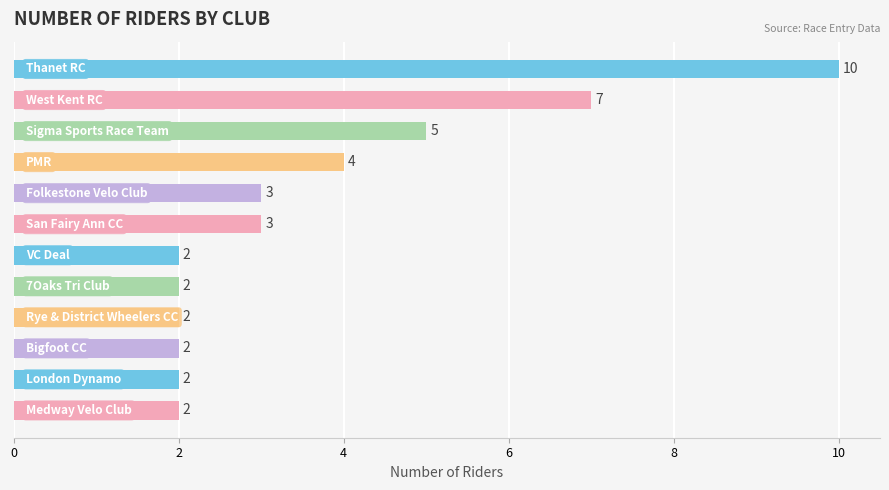

What is the greatest value displayed?

10